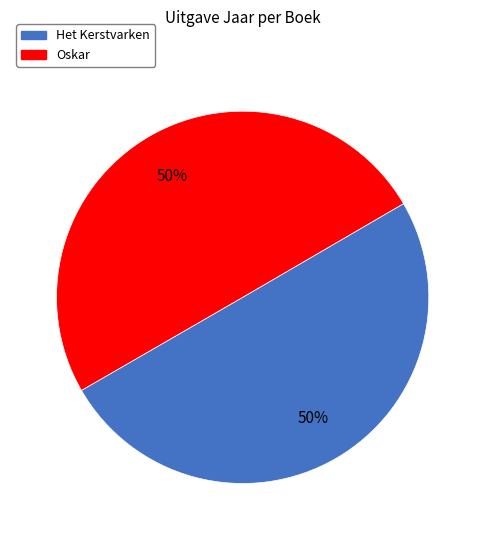

To the nearest percent, what portion does Het Kerstvarken represent?

50%